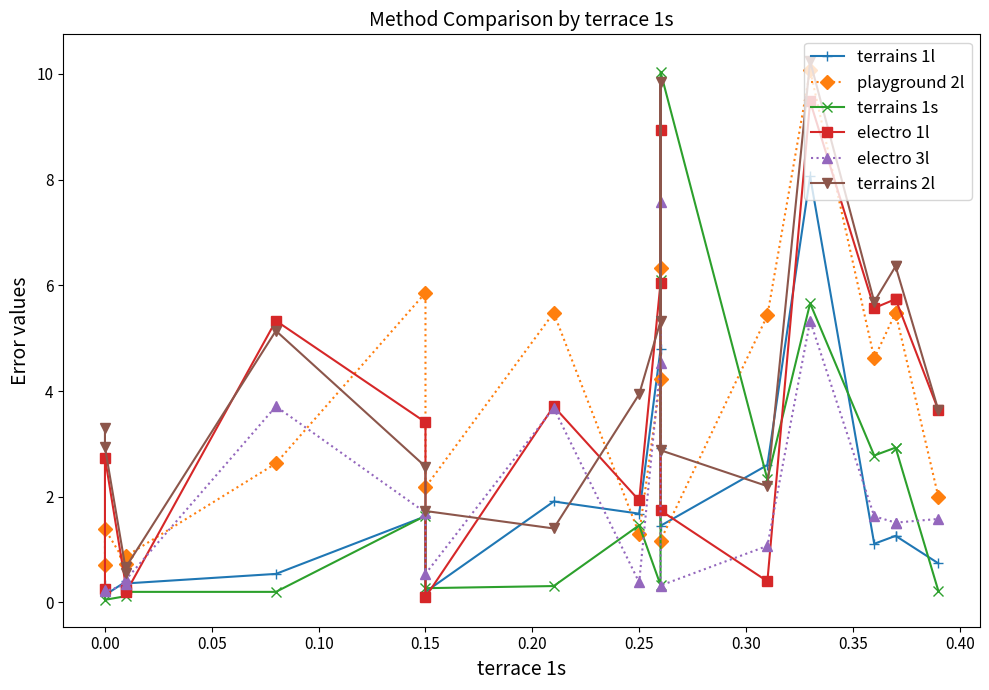

True or false: electro 1l has more than 2 interior local peaks.

True